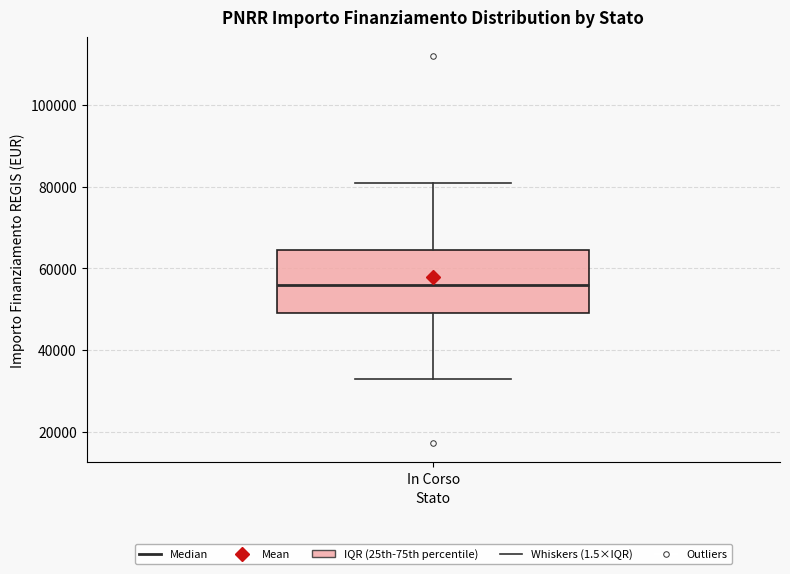

Read this box plot against the y-axis: the position of the median line, the range covered by the box, and the ends of both whiskers. The values are not printed on the chart, so give them approximately, as read against the axis.

median 56000, box 50000 to 64000, whiskers 32000 to 80000